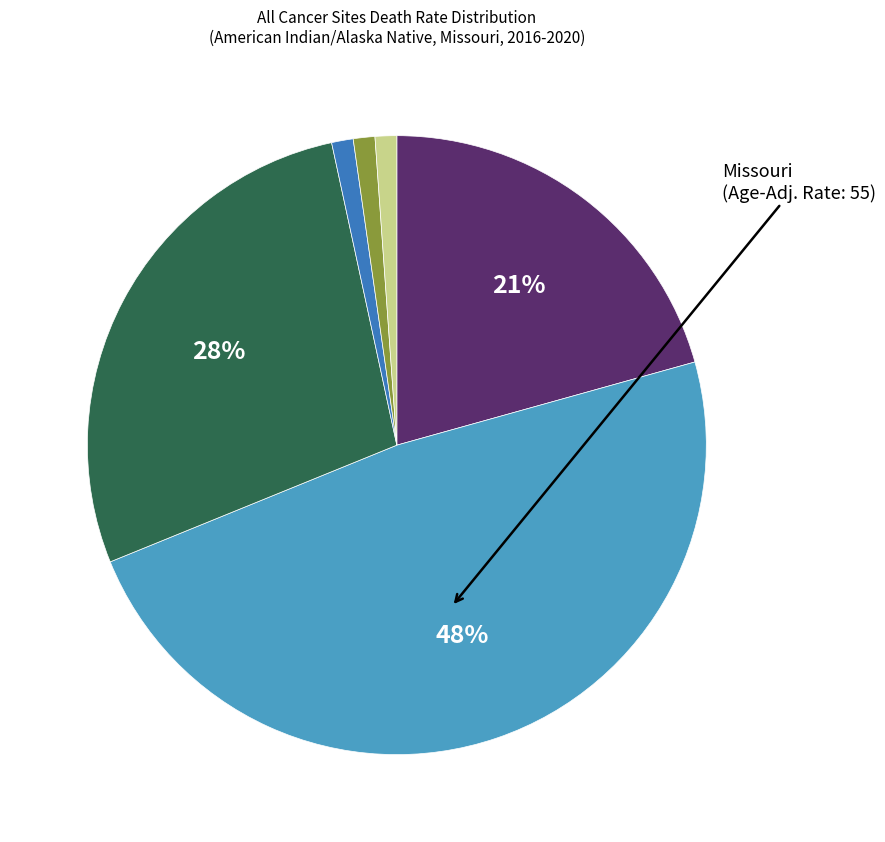

How many slices are in this pie chart?

6